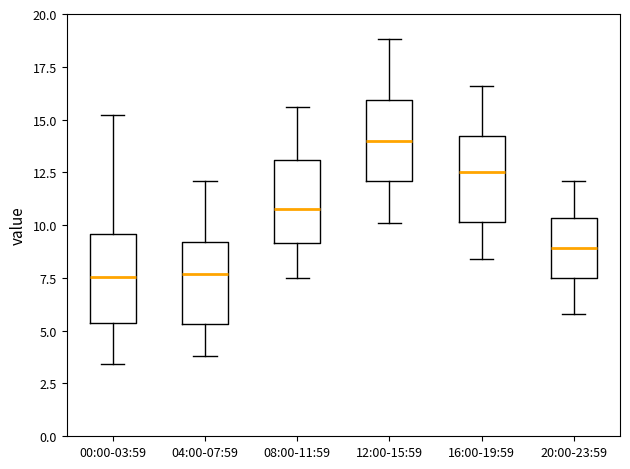

Reading left to right, read every box against the y-axis: the position of its median line, the range the box covers, and the ends of its whiskers. The values are not printed on the chart, so give them approximately, as read against the axis.

00:00-03:59: median 7.5, box 5.5 to 9.5, whiskers 3.5 to 15.0
04:00-07:59: median 7.5, box 5.5 to 9.0, whiskers 4.0 to 12.0
08:00-11:59: median 11.0, box 9.0 to 13.0, whiskers 7.5 to 15.5
12:00-15:59: median 14.0, box 12.0 to 16.0, whiskers 10.0 to 19.0
16:00-19:59: median 12.5, box 10.0 to 14.0, whiskers 8.5 to 16.5
20:00-23:59: median 9.0, box 7.5 to 10.5, whiskers 6.0 to 12.0